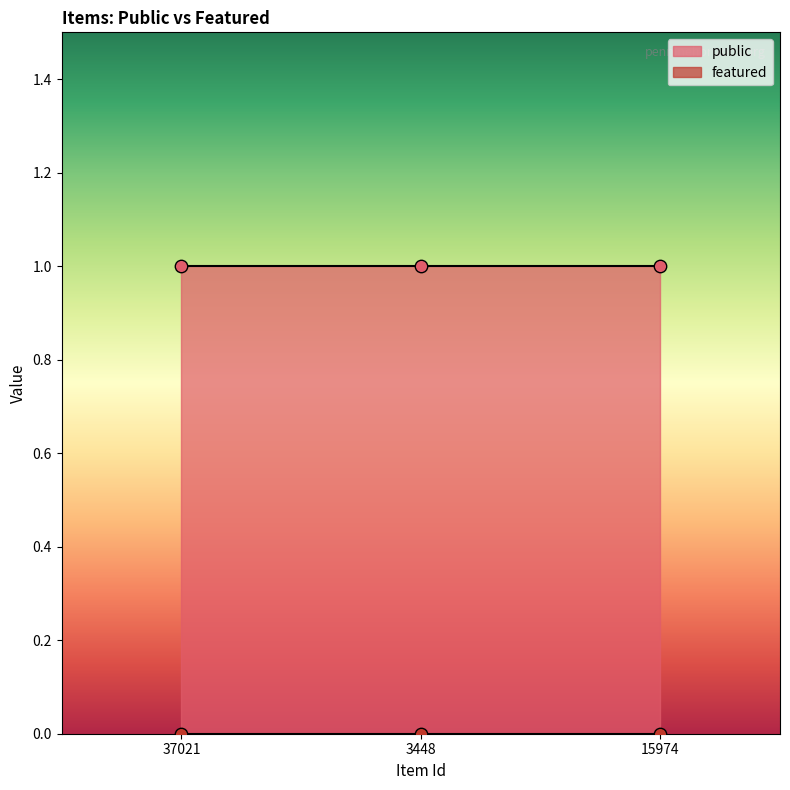

Which series reaches the minimum Y coordinate?

featured